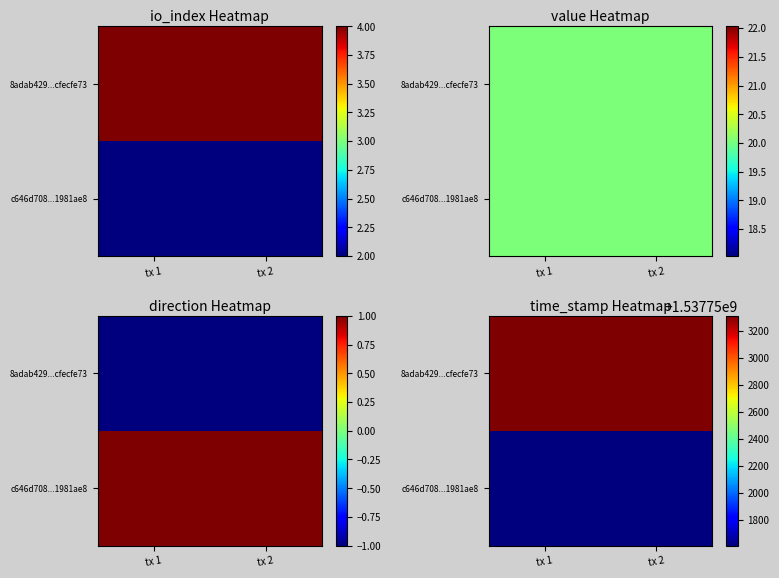

Between tx 1 and tx 2, which is larger?

tx 1